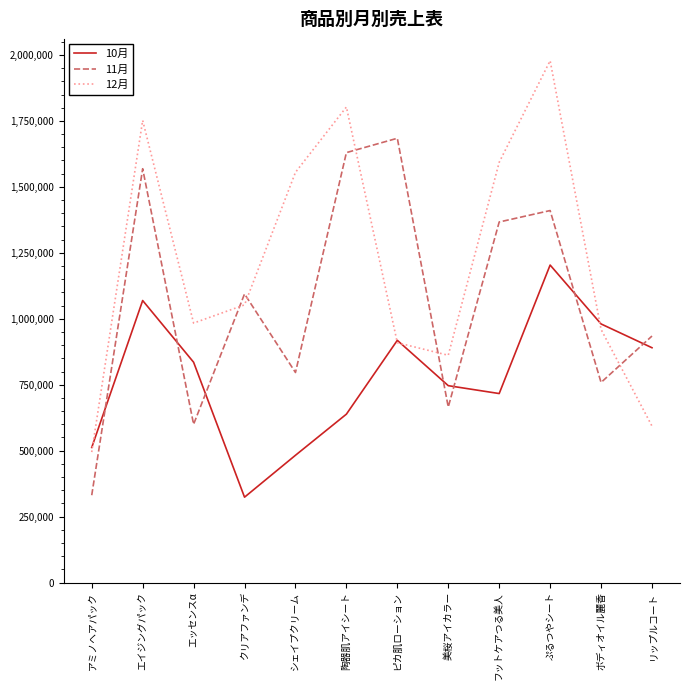

What is the total value across all series at ボディオイル麗香?

2698490